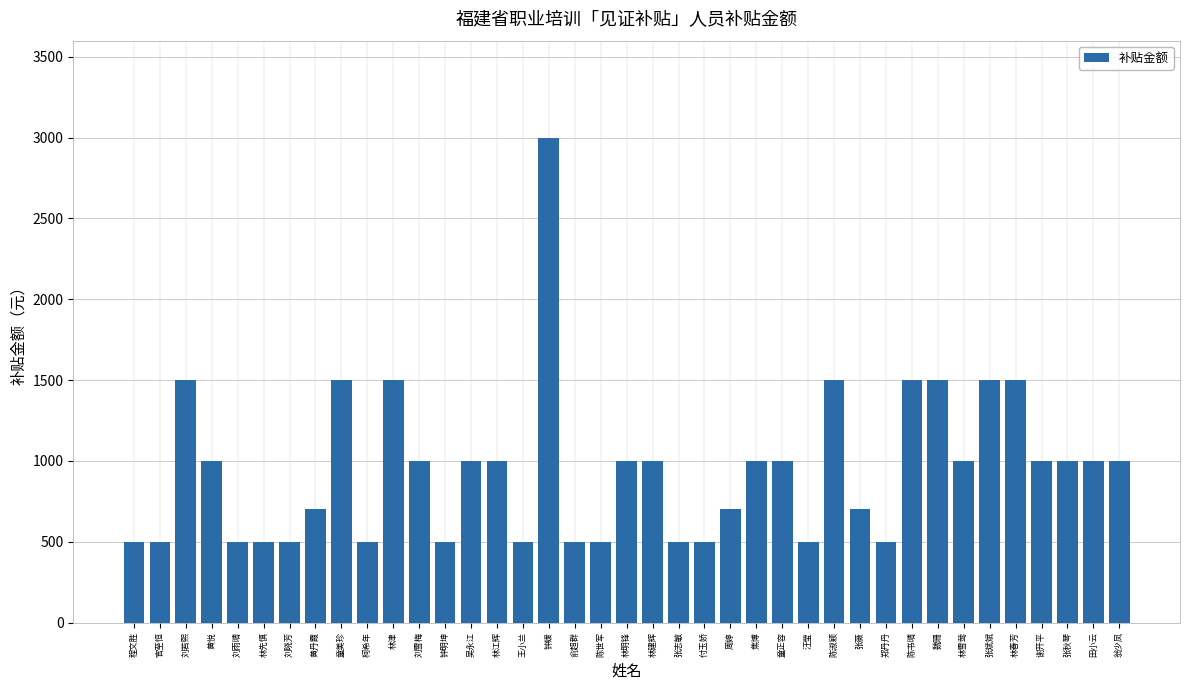

Reading right to left, transcribe all the data shown in this chart.

翁少凤=1000	田小云=1000	张秋琴=1000	谢开平=1000	林春芳=1500	张斌斌=1500	林雪莺=1000	魏珊=1500	陈书晴=1500	郑丹丹=500	张薇=700	陈淑颖=1500	汪莹=500	童正容=1000	焦博=1000	周婷=700	付玉娇=500	张志敏=500	林建辉=1000	林明锋=1000	陈世军=500	俞超群=500	钟媛=3000	王小兰=500	林江辉=1000	吴永江=1000	钟明坤=500	刘雪梅=1000	林津=1500	柯希年=500	童美珍=1500	黄丹霞=700	刘晓芳=500	林先慎=500	刘雨晴=500	黄悦=1000	刘若熙=1500	官至恒=500	程文胜=500